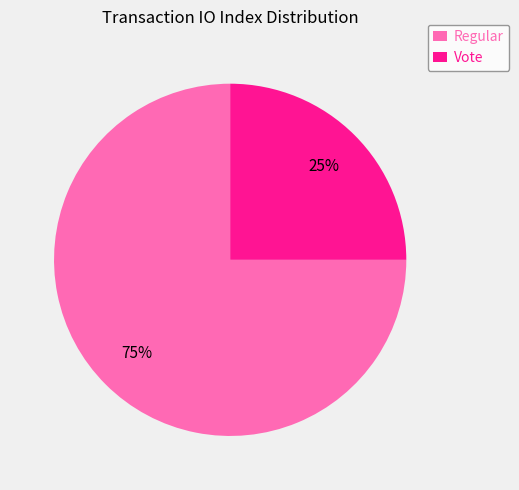

What percentage is the Regular slice, to the nearest percent?

75%